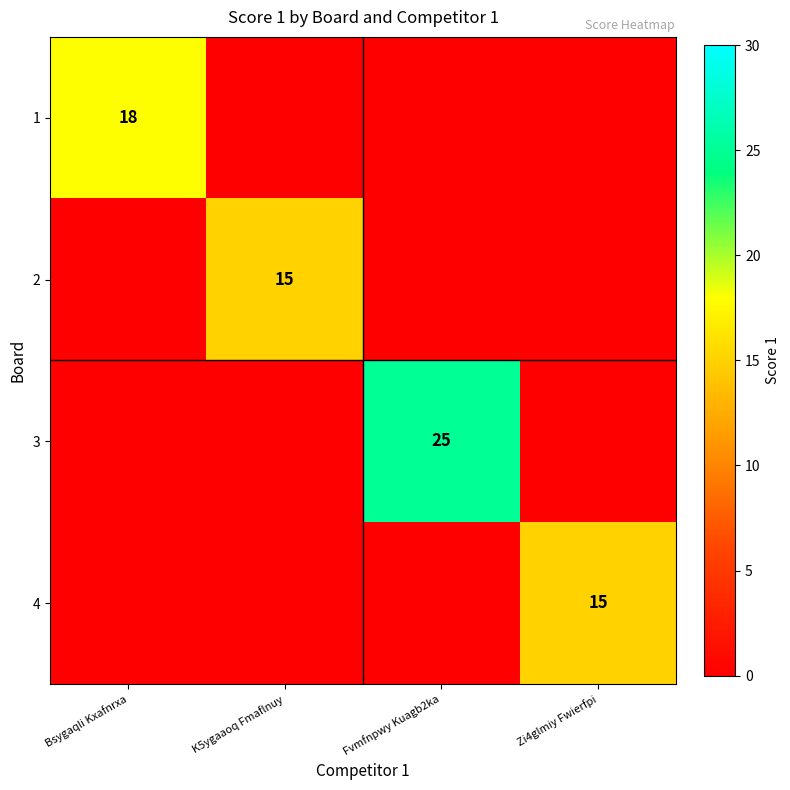

The 3 series shows 25 at Fvmfnpwy Kuagb2ka. True or false?

True